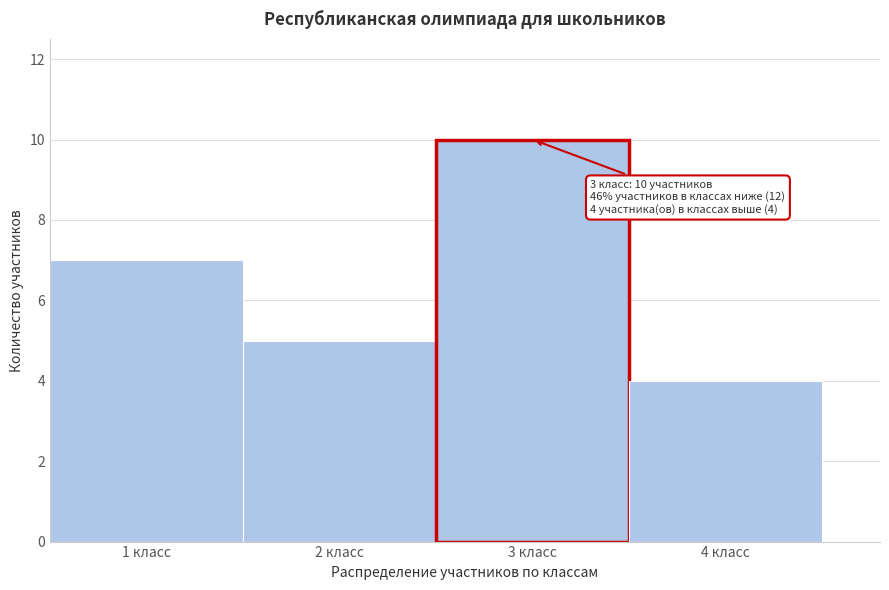

Over which range of the x-axis is the bar tallest?

2.5 to 3.5